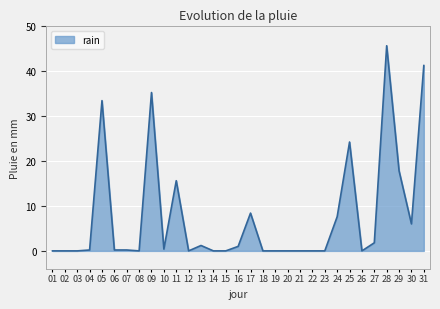

The value at 28 is 77.2. True or false?

False